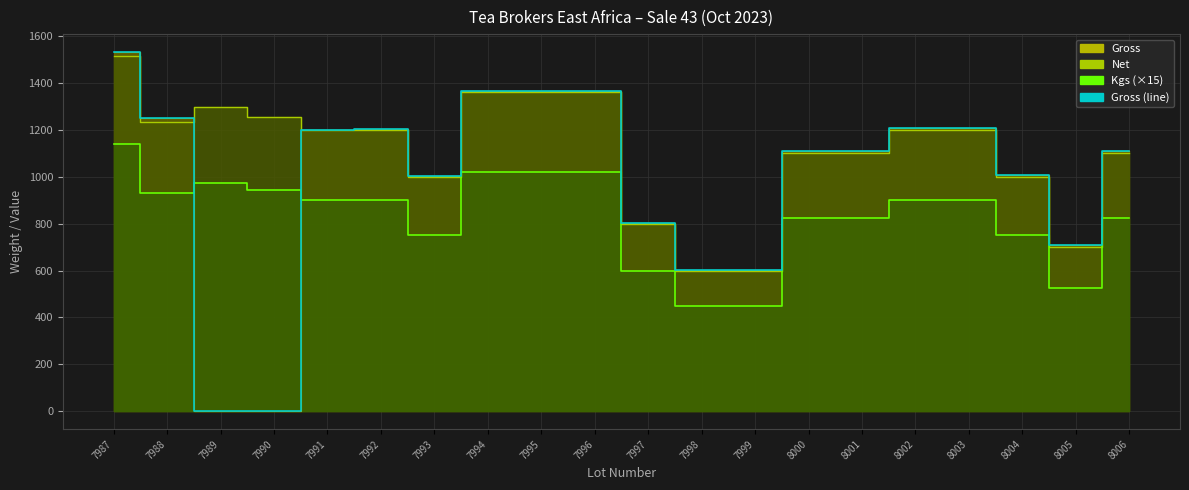

How many positive values are there?

18